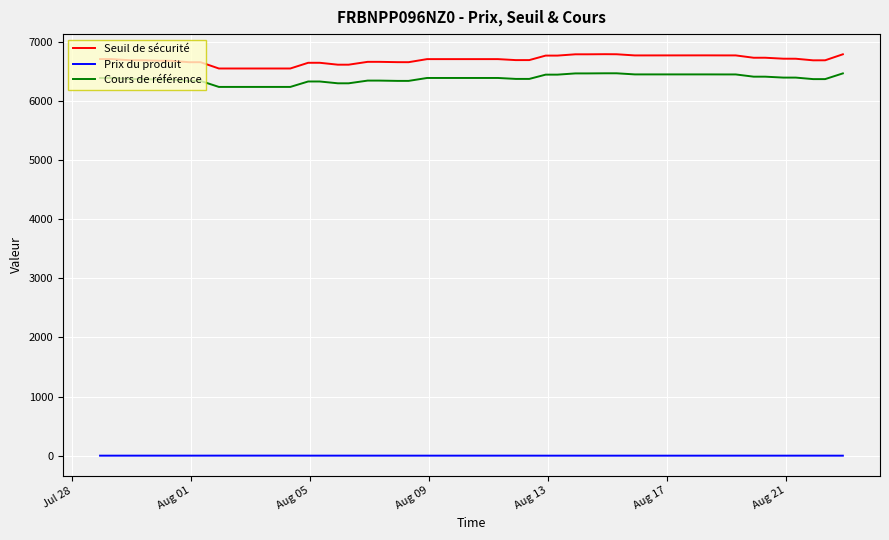

What is the difference between the maximum and minimum values in the Cours de référence series?

230.5